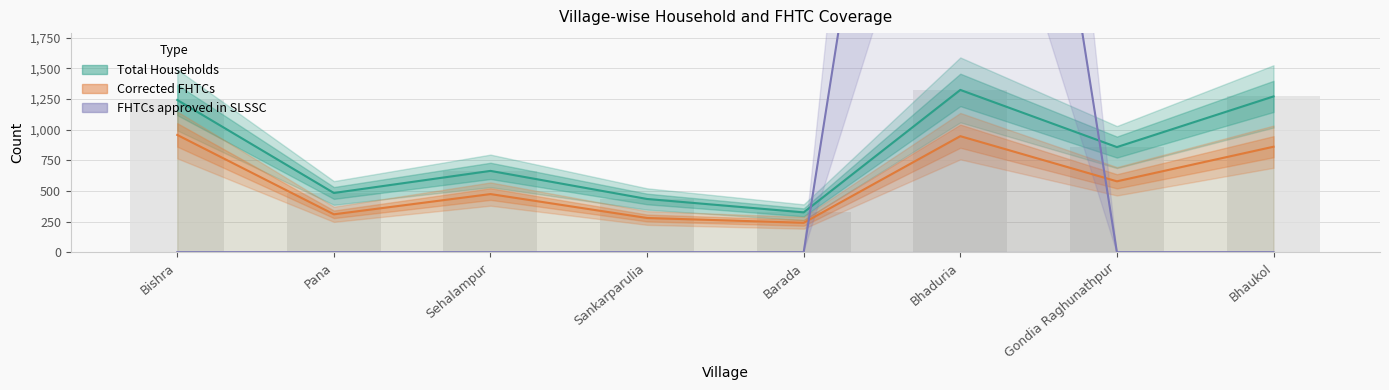

What is the value of the Corrected FHTCs bar at the 4th from the left?

279